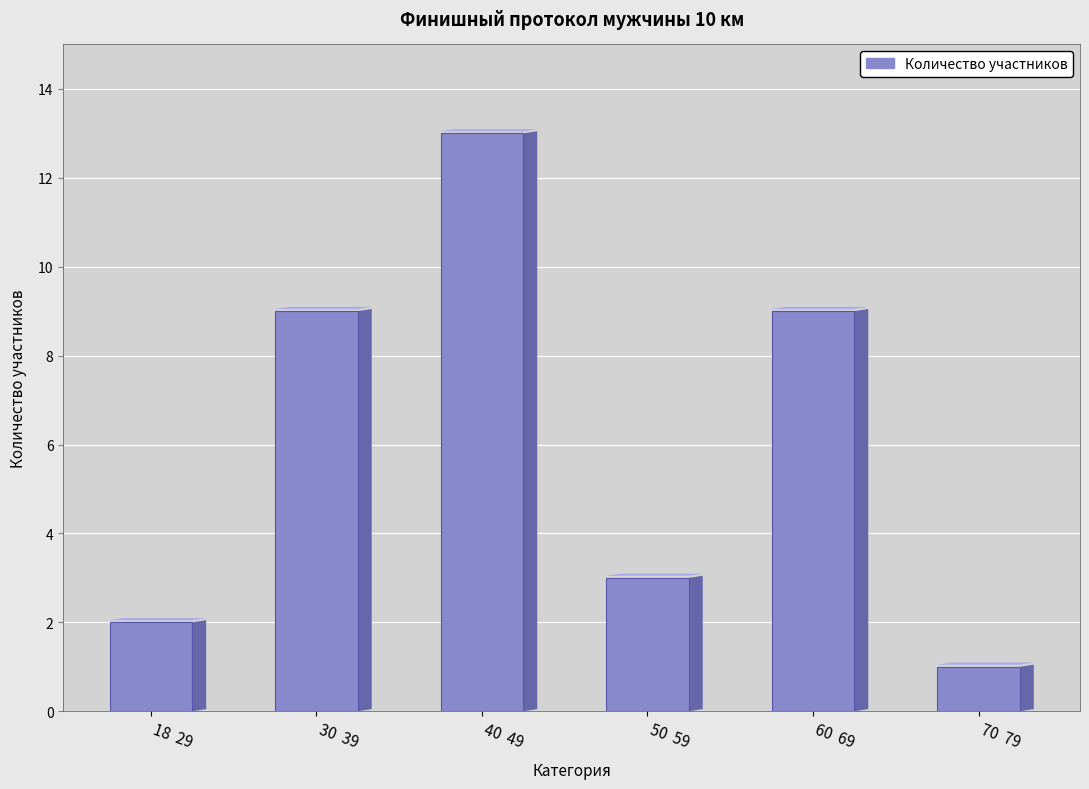

What is the average value?

6